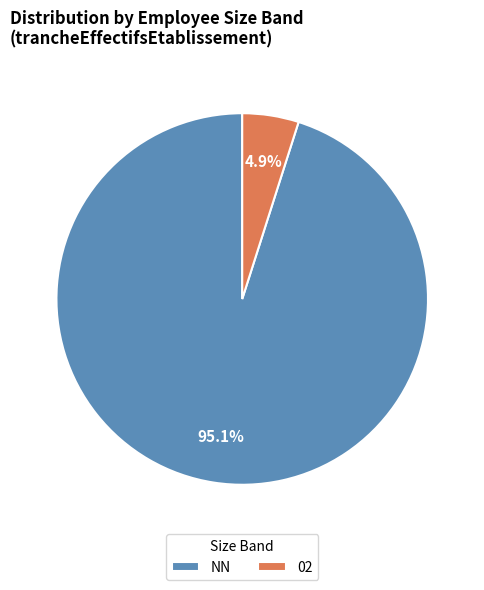

Approximately how many times larger is the value at NN compared to 02?

19.4